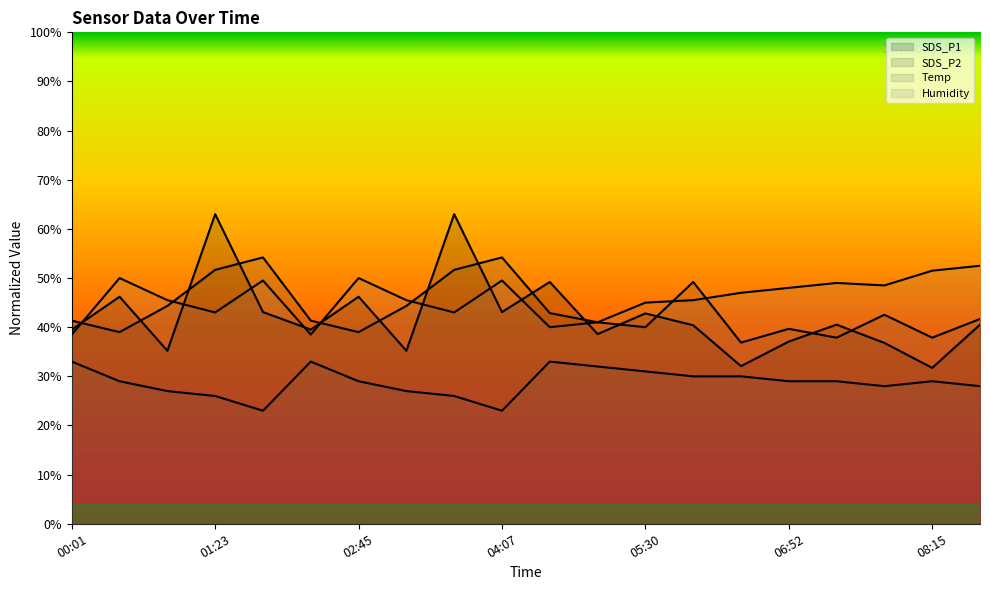

What is the difference between the maximum and minimum values in the SDS_P1 series?

31.3